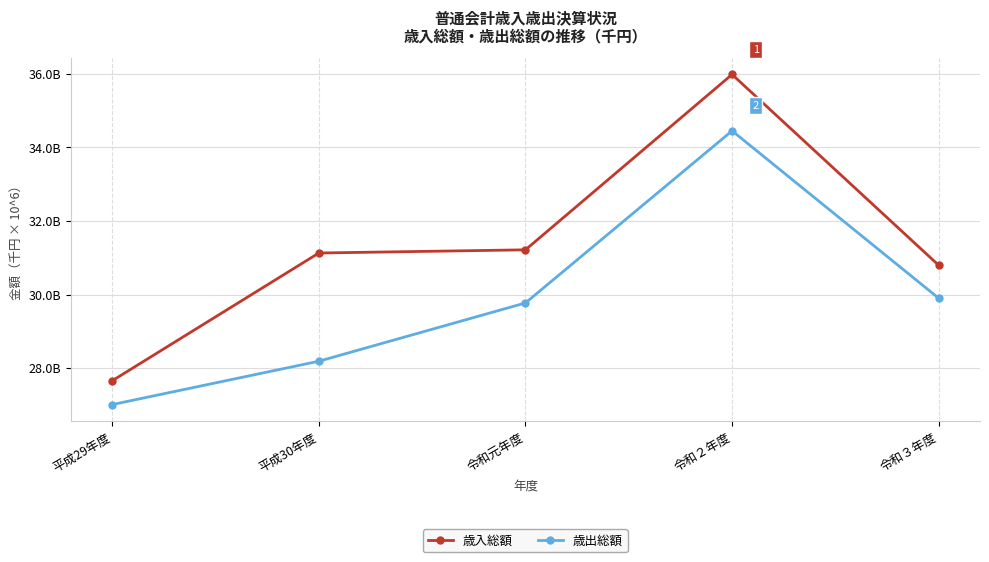

Which series has the largest total across all categories?

歳入総額